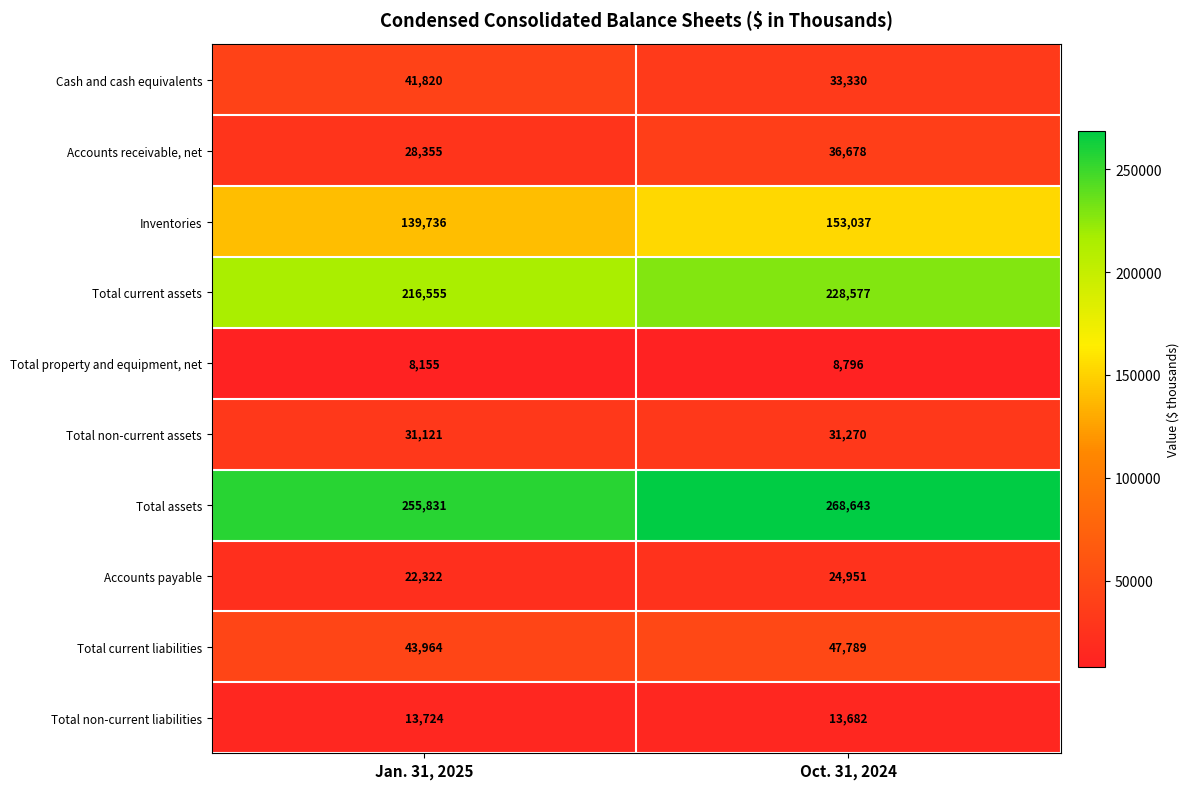

How many data points does each series have?

2